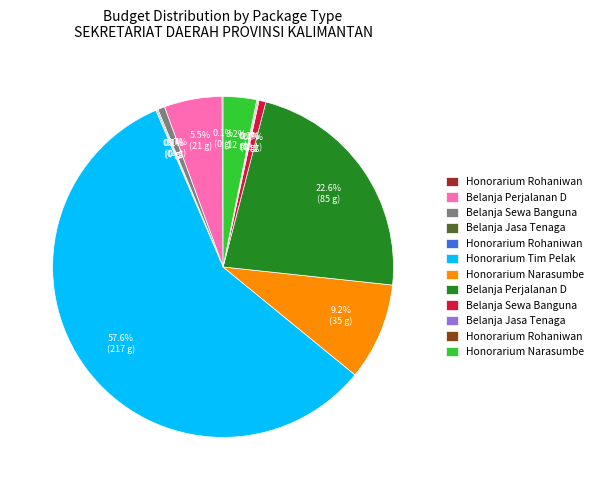

Does any single category account for the majority?

Yes